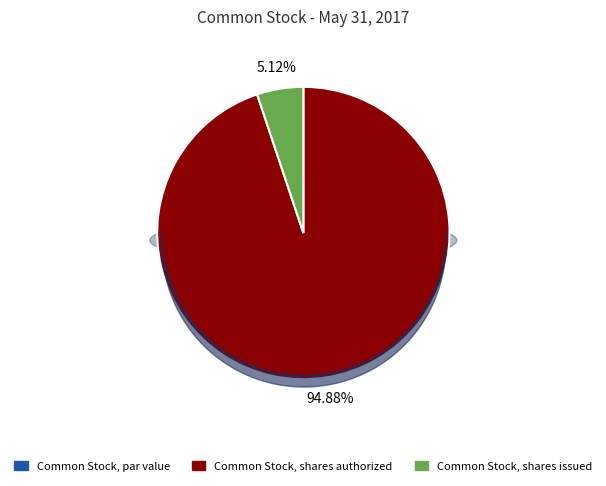

To the nearest percent, what is the difference between the largest and smallest slice percentages?

95%